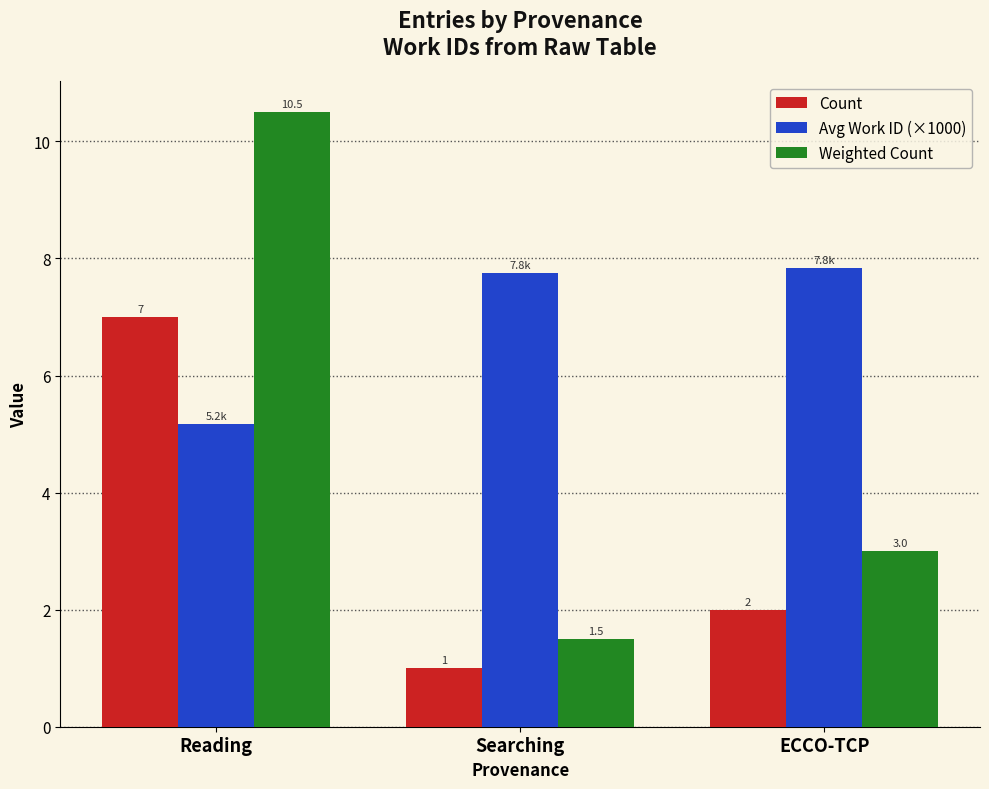

Does the chart contain stacked bars?

No